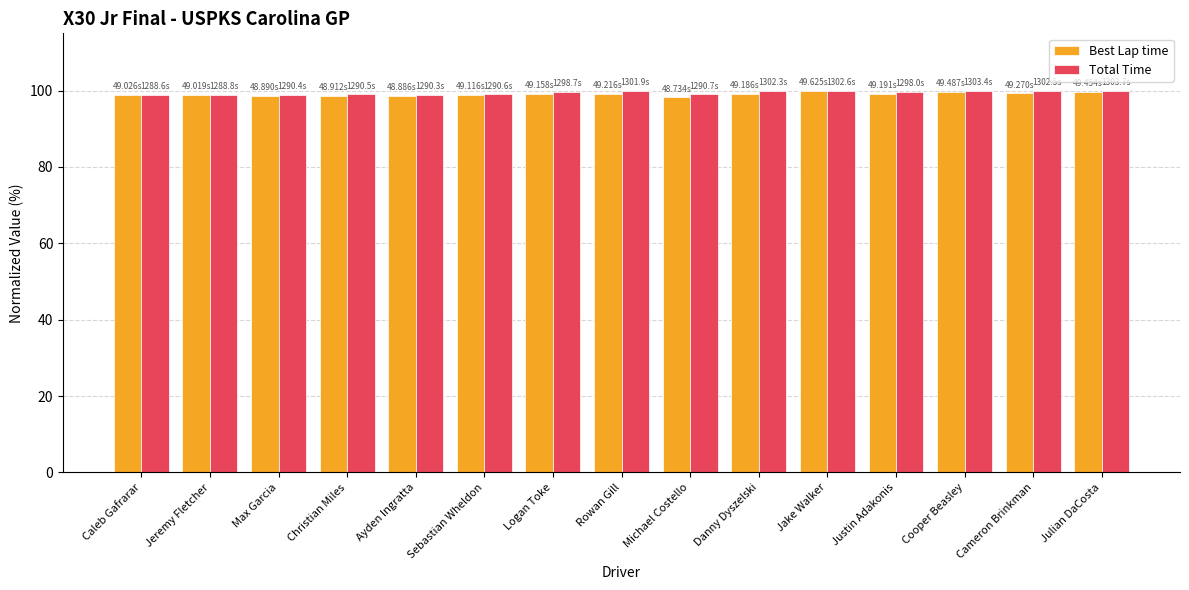

What is the lowest value of the Total Time series?

98.8